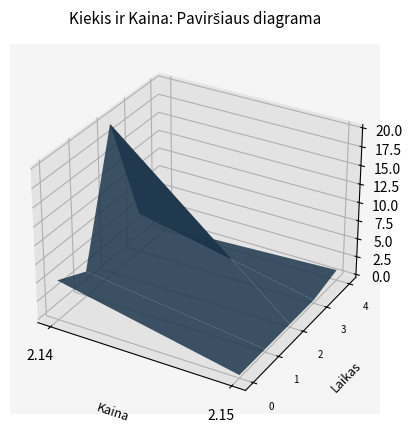

Reading right to left, extract all data points from this chart.

1	5	20	3	5